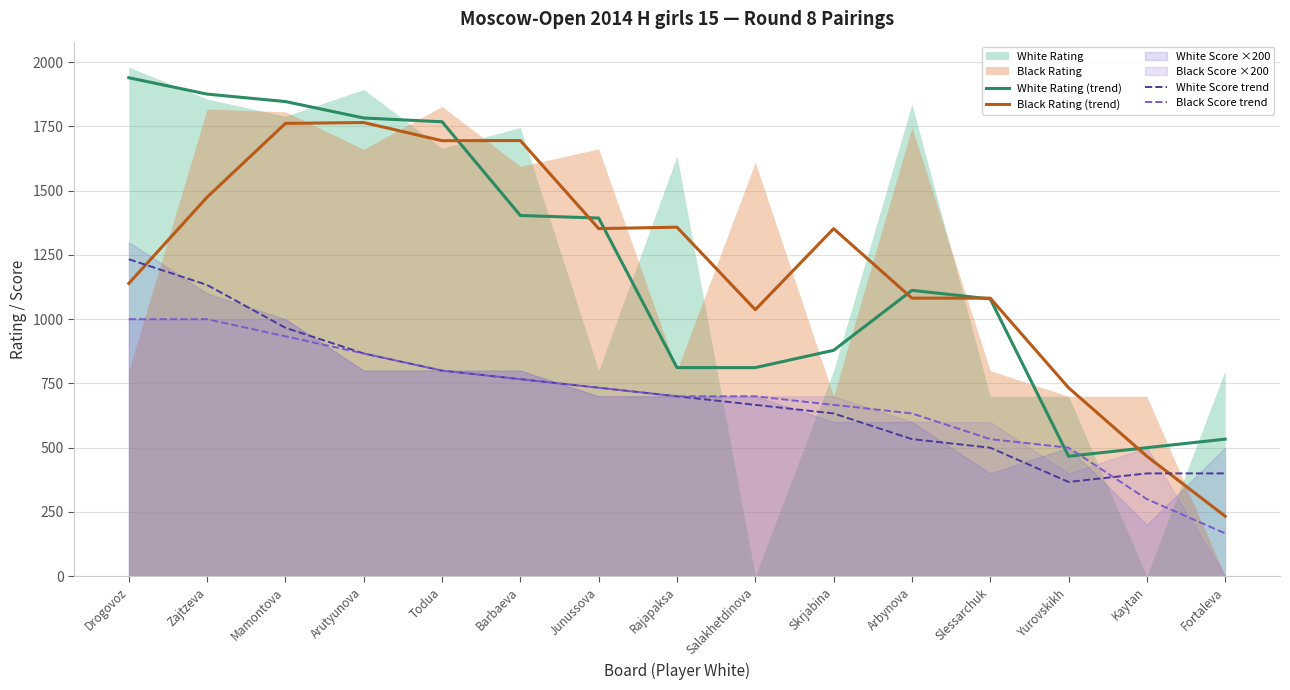

After their last crossing, which series has the higher values: White Rating (trend) or Black Score trend?

White Rating (trend)